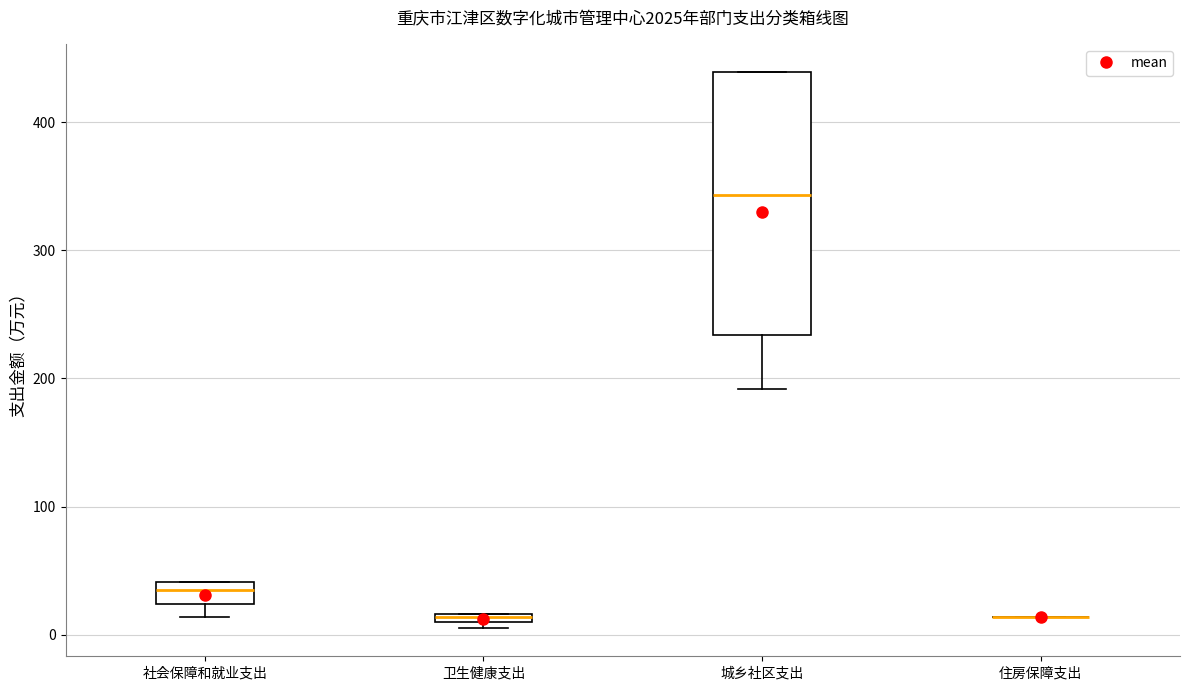

Comparing the boxes themselves (not the whiskers), which one is the tallest?

城乡社区支出